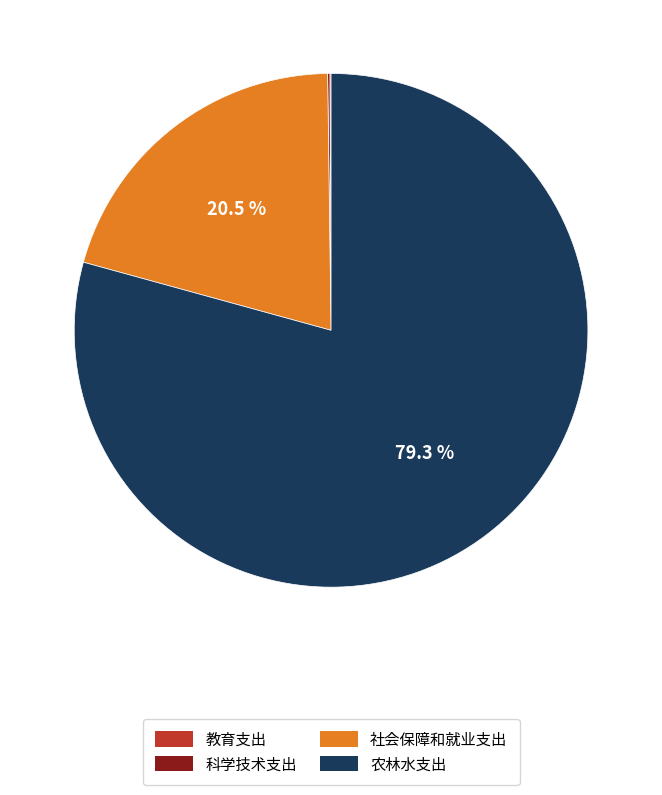

To the nearest percent, what is the difference between the largest and smallest slice percentages?

79%